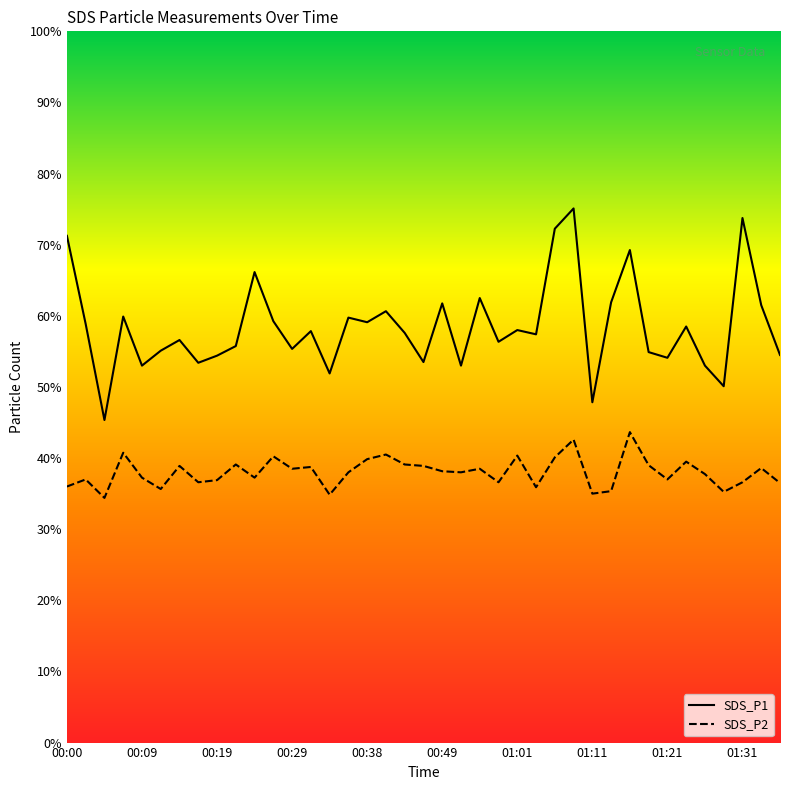

What are all the series names shown in the legend?

SDS_P1, SDS_P2